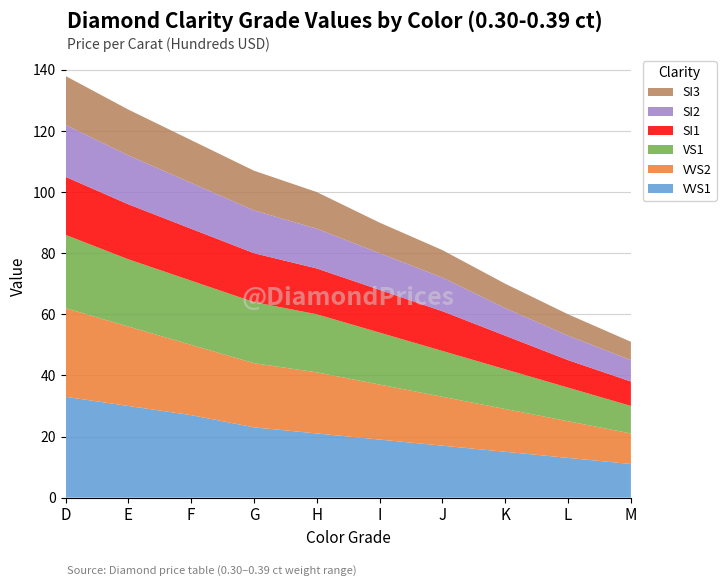

Reading left to right, list all the values displayed in this chart.

VVS1: 33	30	27	23	21	19	17	15	13	11
VVS2: 29	26	23	21	20	18	16	14	12	10
VS1: 24	22	21	20	19	17	15	13	11	9
SI1: 19	18	17	16	15	14	13	11	9	8
SI2: 17	16	15	14	13	12	11	9	8	7
SI3: 16	15	14	13	12	10	9	8	7	6